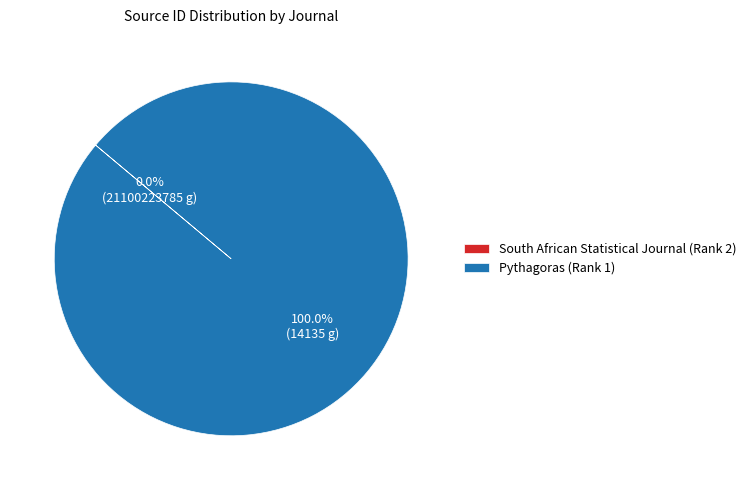

Which category has the biggest portion of the pie?

Pythagoras (Rank 1)